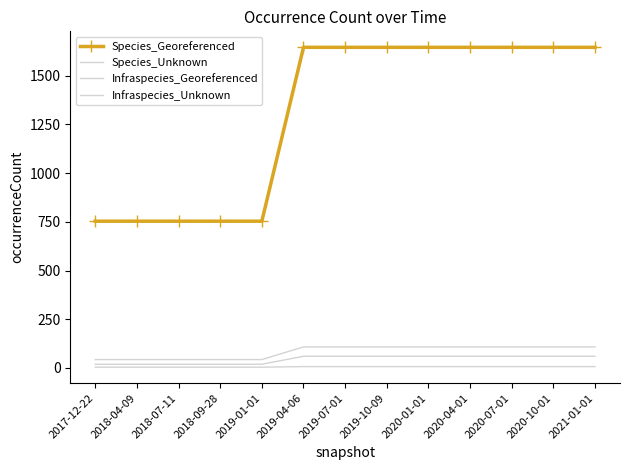

Reading left to right, extract all data points from this chart.

Species_Georeferenced: 2017-12-22=753	2018-04-09=753	2018-07-11=753	2018-09-28=753	2019-01-01=753	2019-04-06=1645	2019-07-01=1645	2019-10-09=1645	2020-01-01=1645	2020-04-01=1645	2020-07-01=1645	2020-10-01=1645	2021-01-01=1645
Species_Unknown: 2017-12-22=19	2018-04-09=19	2018-07-11=19	2018-09-28=19	2019-01-01=19	2019-04-06=60	2019-07-01=60	2019-10-09=60	2020-01-01=60	2020-04-01=60	2020-07-01=60	2020-10-01=60	2021-01-01=60
Infraspecies_Georeferenced: 2017-12-22=43	2018-04-09=43	2018-07-11=43	2018-09-28=43	2019-01-01=43	2019-04-06=108	2019-07-01=108	2019-10-09=108	2020-01-01=108	2020-04-01=108	2020-07-01=108	2020-10-01=108	2021-01-01=108
Infraspecies_Unknown: 2017-12-22=4	2018-04-09=4	2018-07-11=4	2018-09-28=4	2019-01-01=4	2019-04-06=7	2019-07-01=7	2019-10-09=7	2020-01-01=7	2020-04-01=7	2020-07-01=7	2020-10-01=7	2021-01-01=7